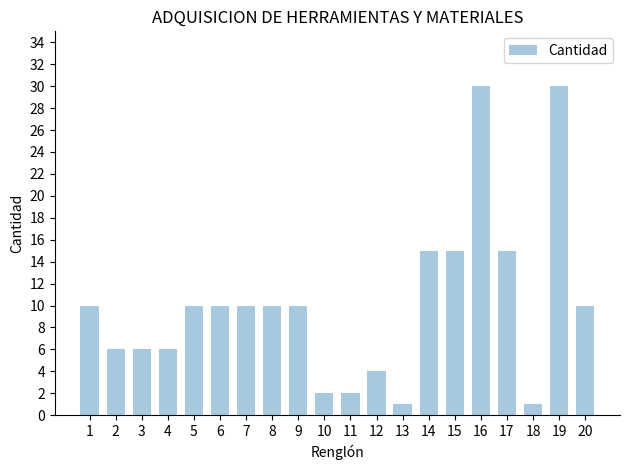

The chart shows a value of 10 at 1. True or false?

True